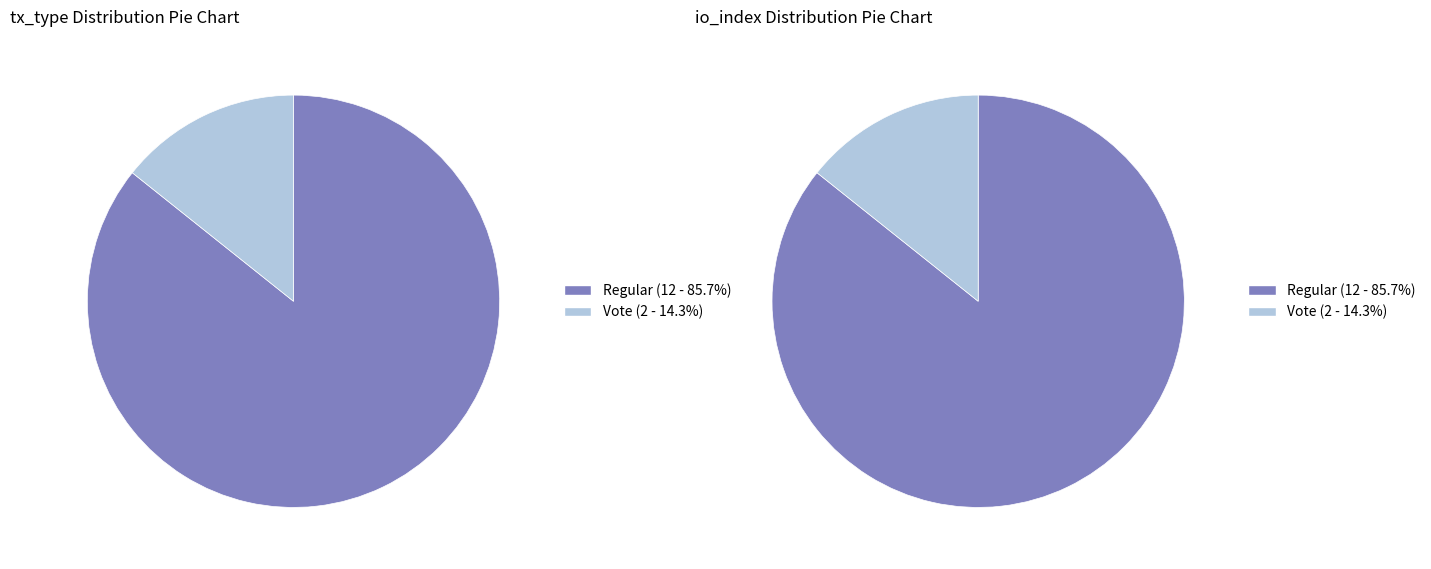

Does Regular represent more than half of the total?

Yes